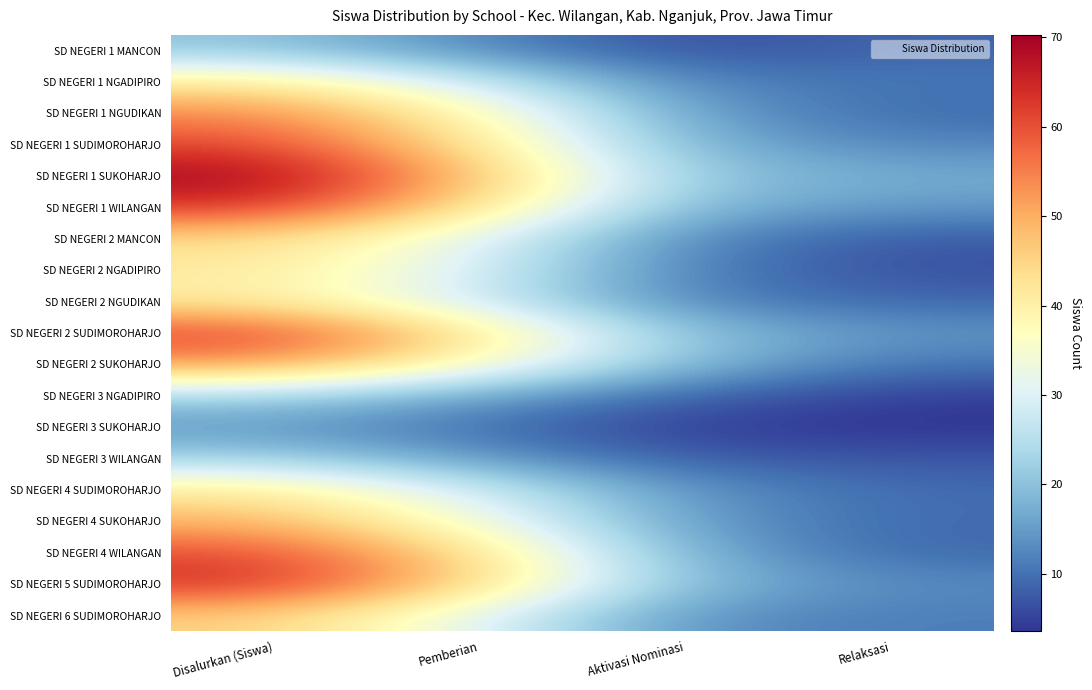

Rank the series by their maximum value, from highest to lowest.

SD NEGERI 1 SUKOHARJO, SD NEGERI 5 SUDIMOROHARJO, SD NEGERI 1 WILANGAN, SD NEGERI 2 SUDIMOROHARJO, SD NEGERI 1 SUDIMOROHARJO, SD NEGERI 4 WILANGAN, SD NEGERI 1 NGUDIKAN, SD NEGERI 2 SUKOHARJO, SD NEGERI 4 SUKOHARJO, SD NEGERI 6 SUDIMOROHARJO, SD NEGERI 2 MANCON, SD NEGERI 4 SUDIMOROHARJO, SD NEGERI 2 NGADIPIRO, SD NEGERI 1 NGADIPIRO, SD NEGERI 2 NGUDIKAN, SD NEGERI 3 NGADIPIRO, SD NEGERI 3 WILANGAN, SD NEGERI 1 MANCON, SD NEGERI 3 SUKOHARJO